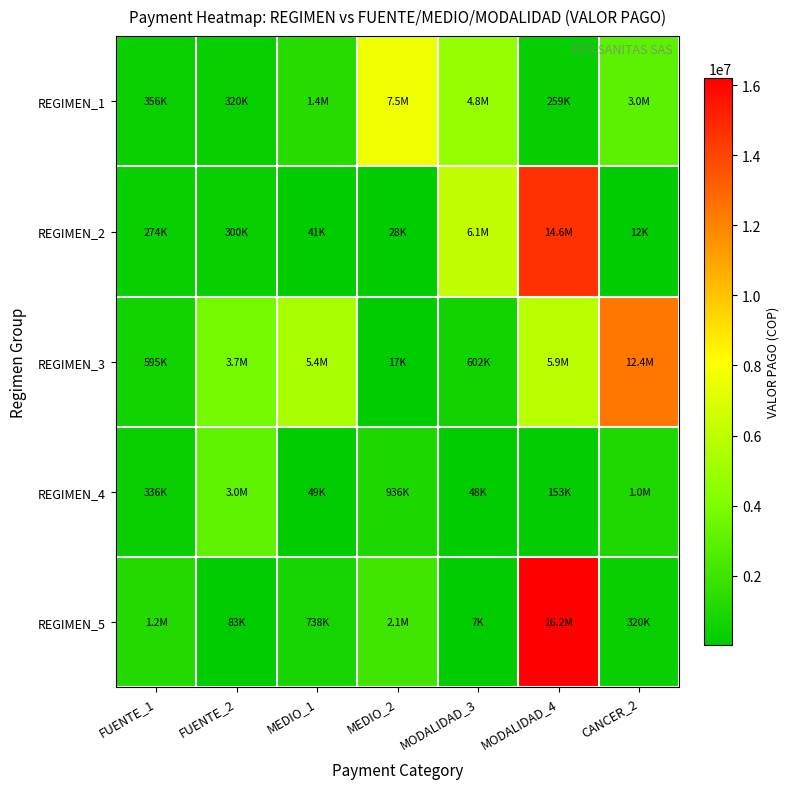

Which has a higher value, MEDIO_1 or CANCER_2?

CANCER_2